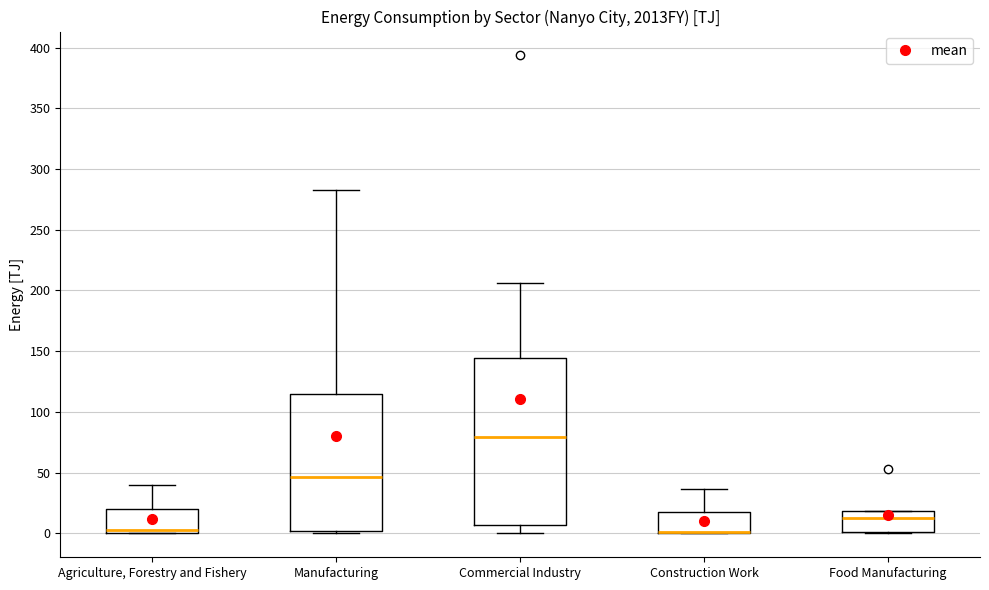

Where does the upper whisker of the box for Agriculture, Forestry and Fishery end on the y-axis? The values are not printed on the chart, so give them approximately, as read against the axis.

40